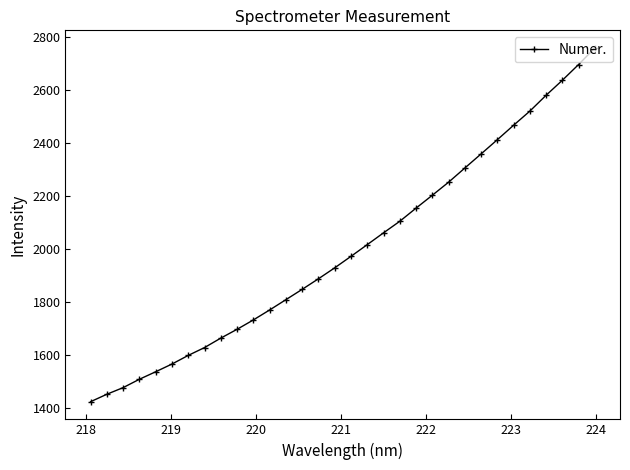

What is the maximum value shown in the chart?

2758.1